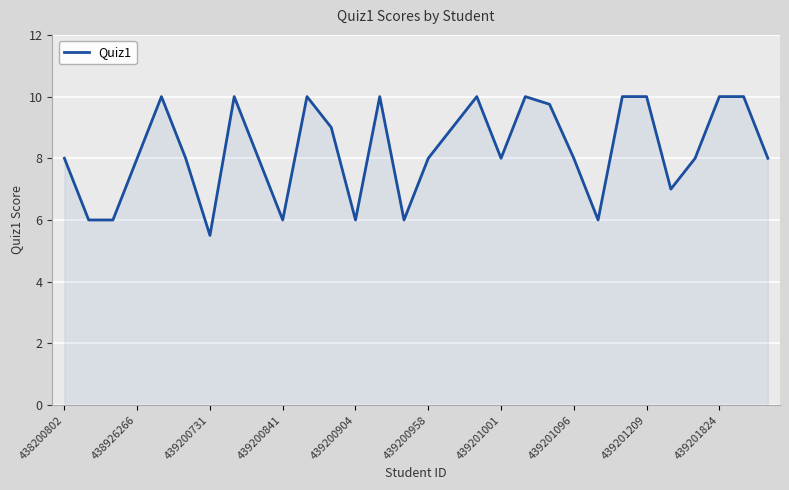

What is the maximum value shown in the chart?

10.0